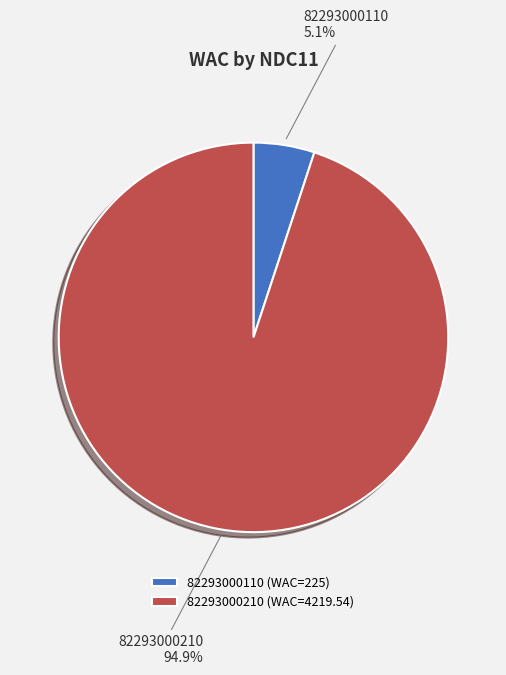

Do 82293000210 and 82293000110 together represent more than half of the pie?

Yes